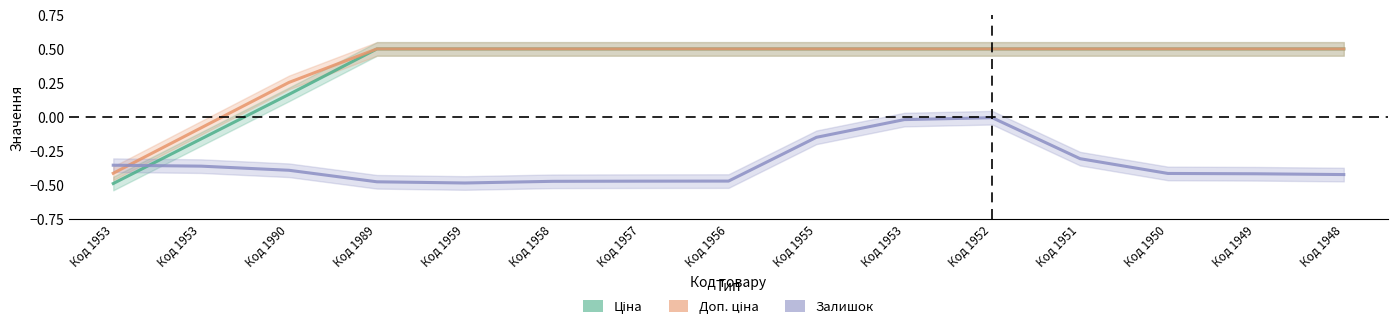

Which has a higher value, Код 1951 or Код 1957?

Код 1951